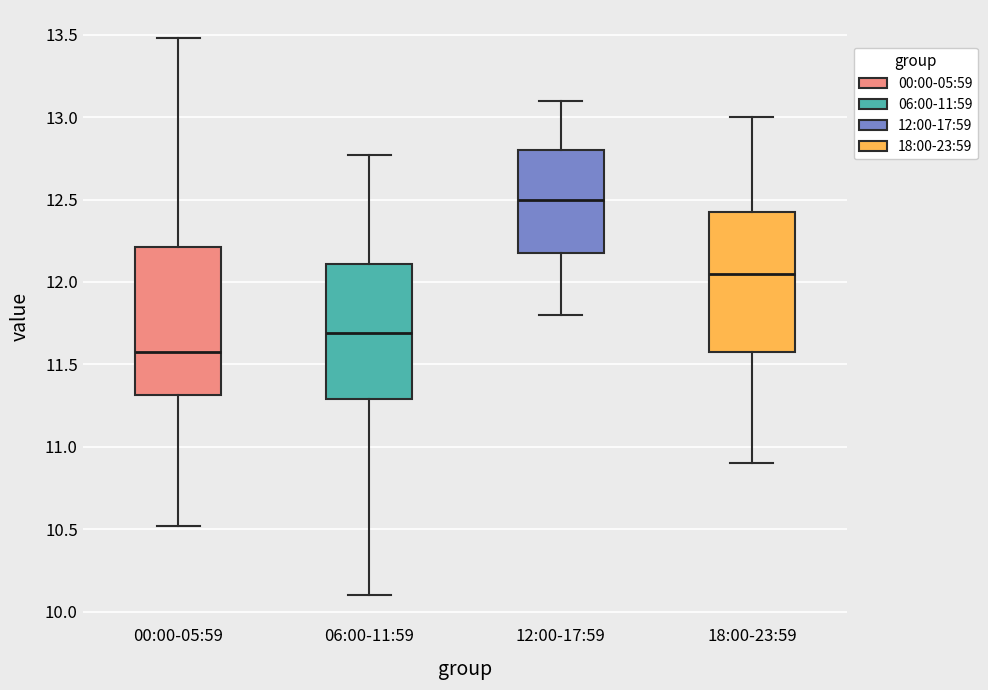

Which box's median line is the highest?

12:00-17:59